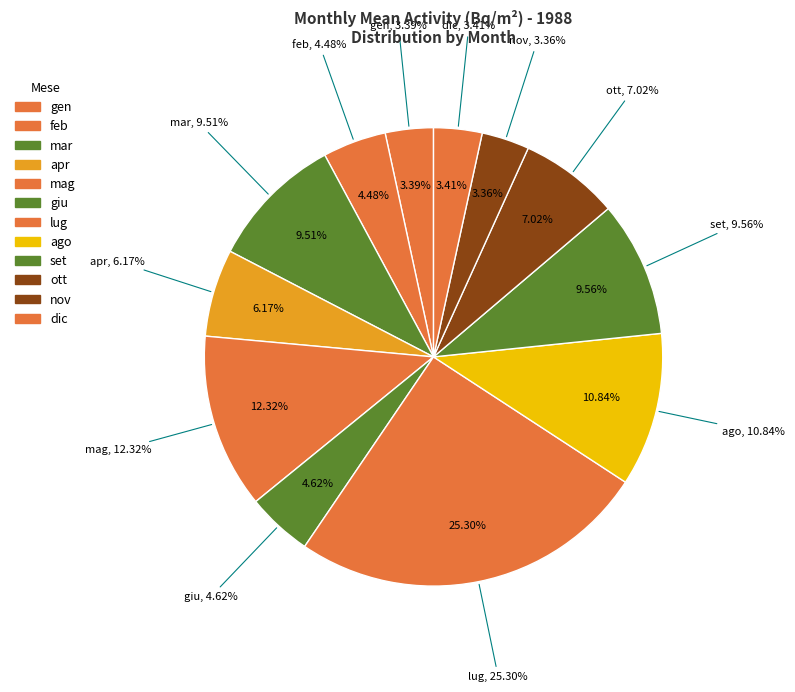

Count the number of slices in the pie.

12